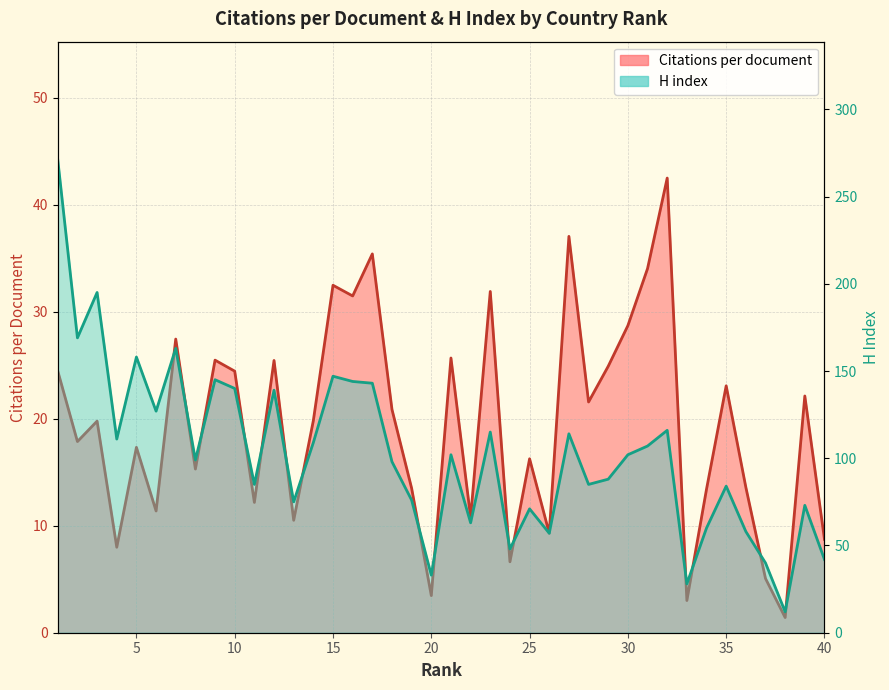

What is the maximum value shown in the chart?

271.0